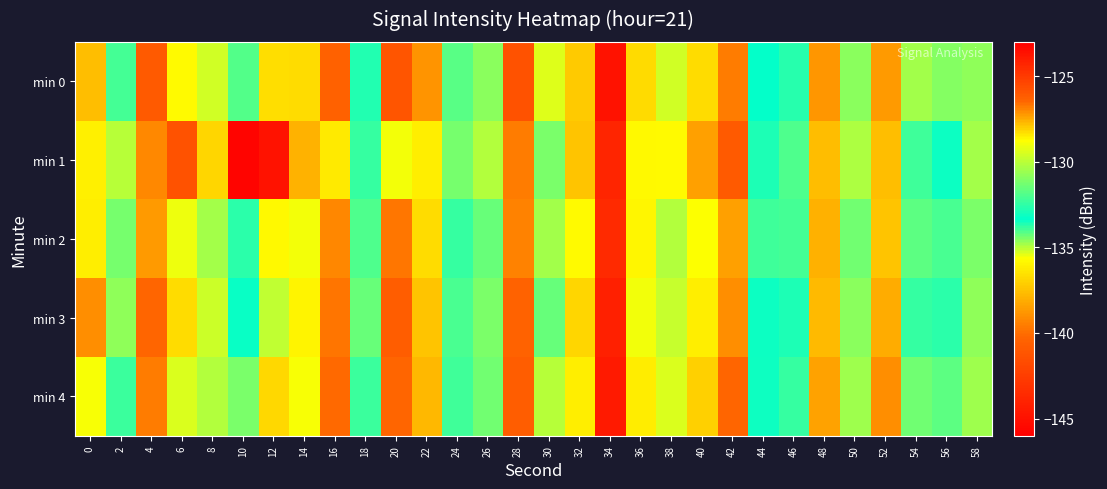

Rank the series by their maximum value, from lowest to highest.

min 2, min 3, min 4, min 1, min 0